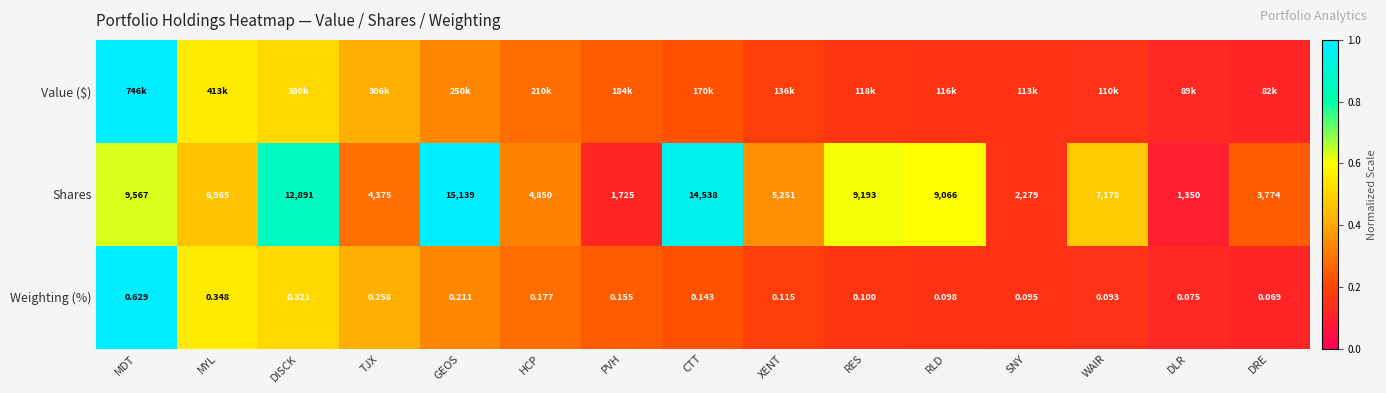

At which category is the sum across all series the highest?

MDT